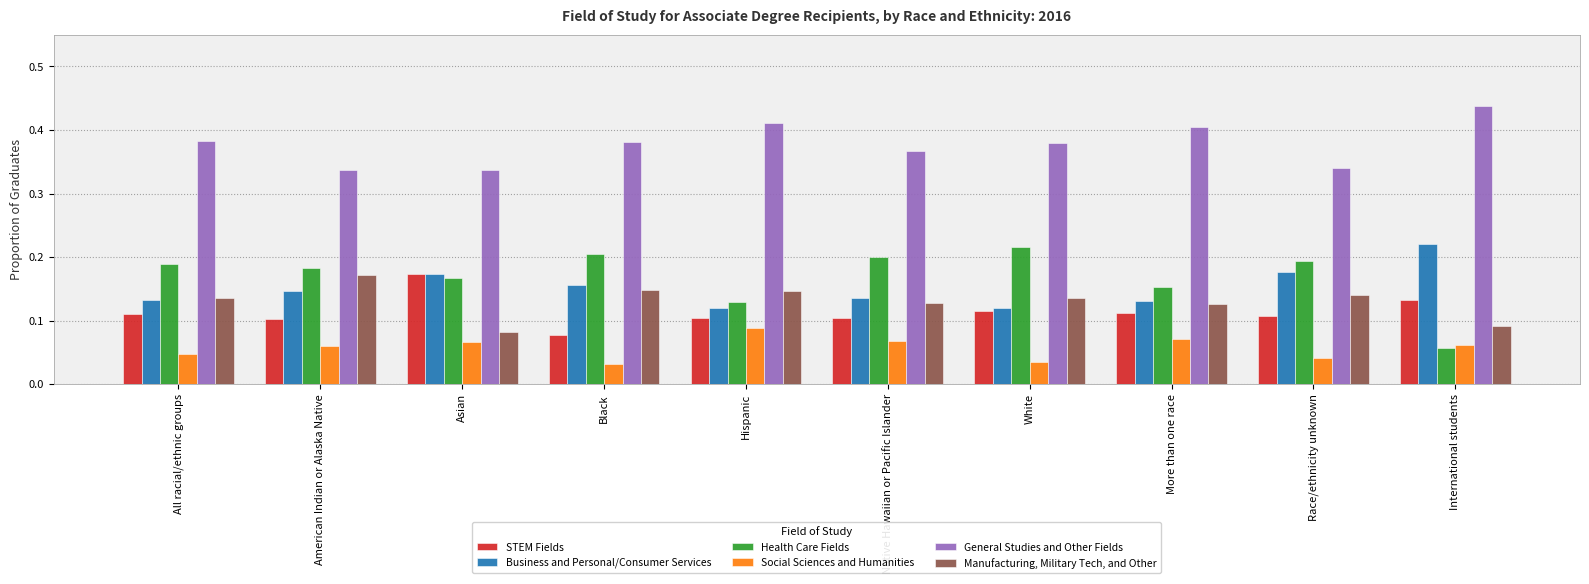

Which series has the widest spread of values?

Health Care Fields